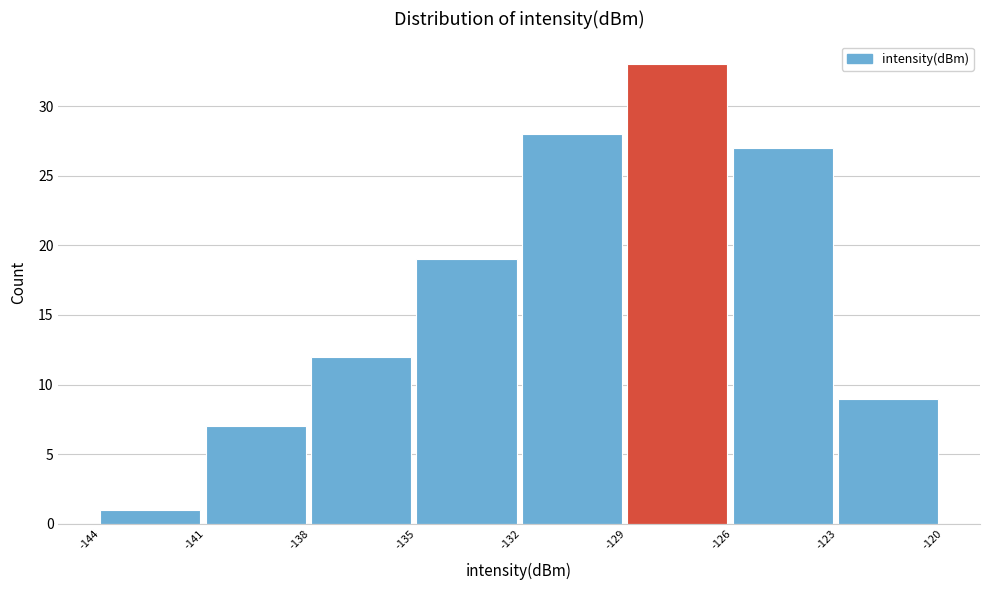

Reading left to right, list every bar in this chart as the range it spans on the x-axis followed by its height. The values are not printed on the chart, so give them approximately, as read against the axis.

-144 to -141: 1
-141 to -138: 7
-138 to -135: 12
-135 to -132: 19
-132 to -129: 28
-129 to -126: 33
-126 to -123: 27
-123 to -120: 9